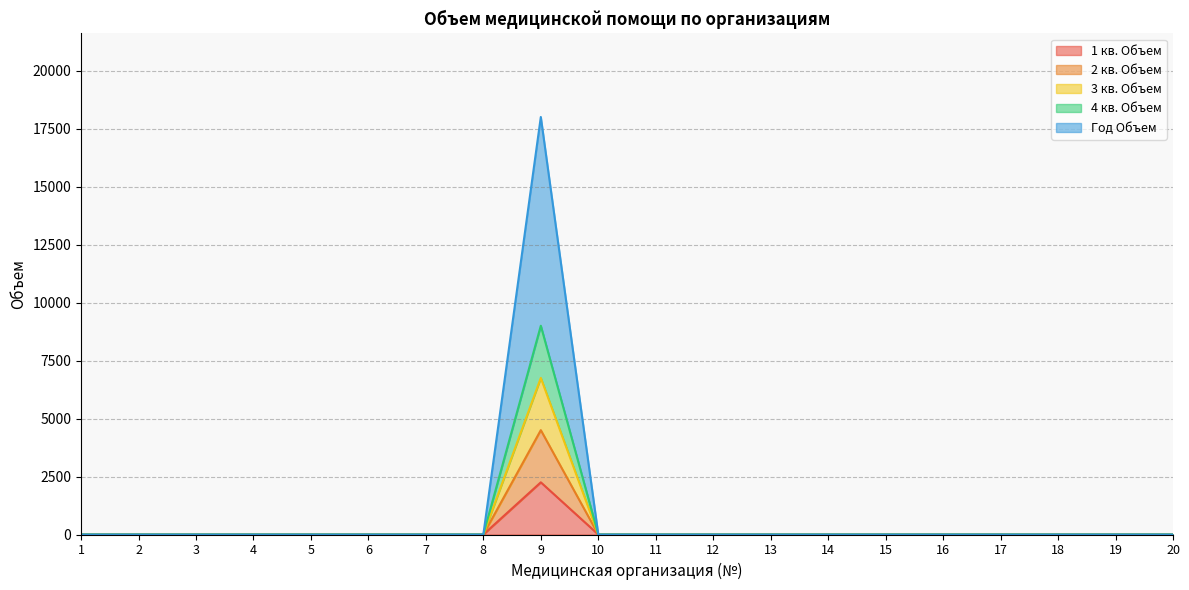

At how many categories does at least one series exceed 12892?

1